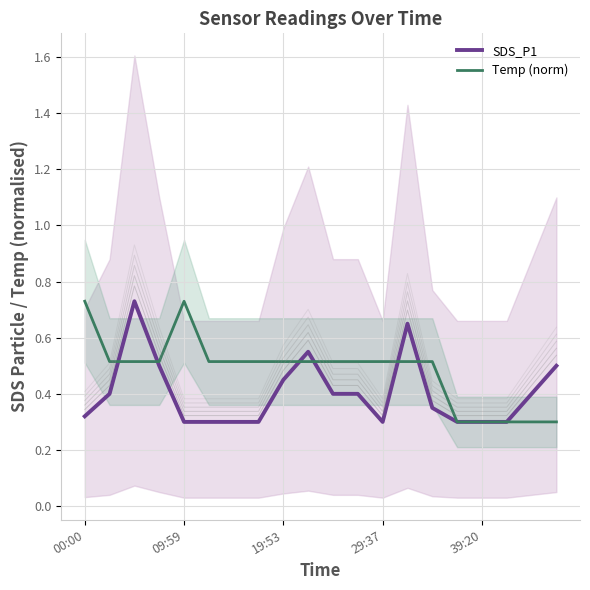

Rank the series by their average value, from lowest to highest.

SDS_P1, Temp (norm)